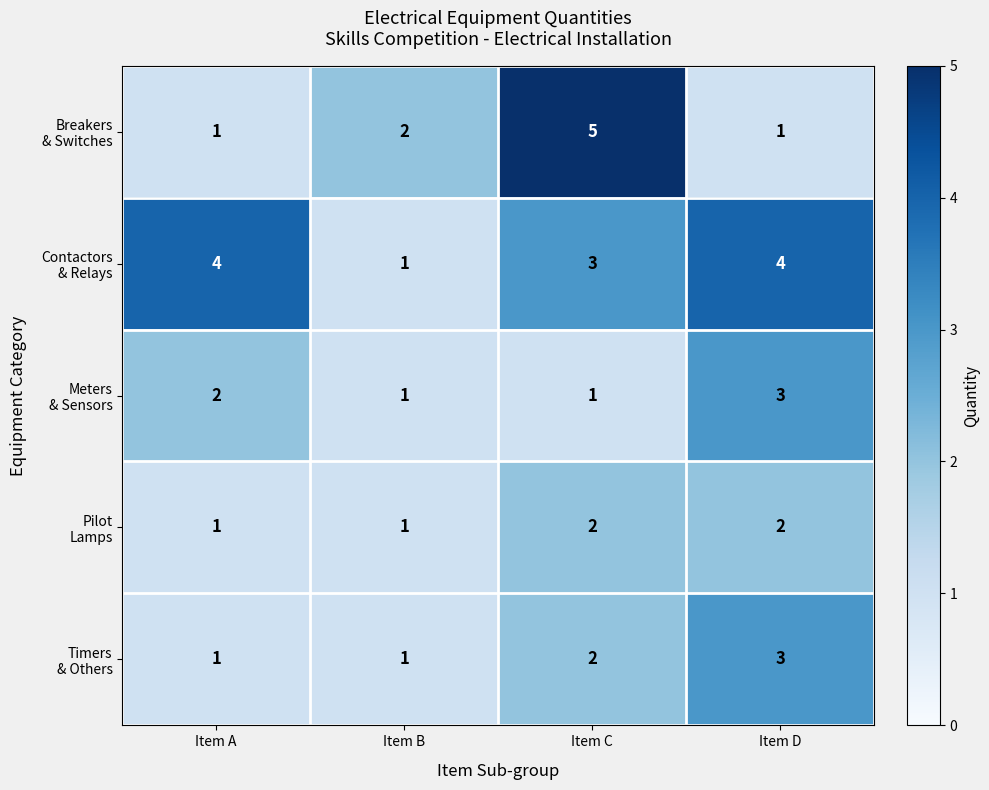

At which category does the chart reach its peak across all series?

Item C